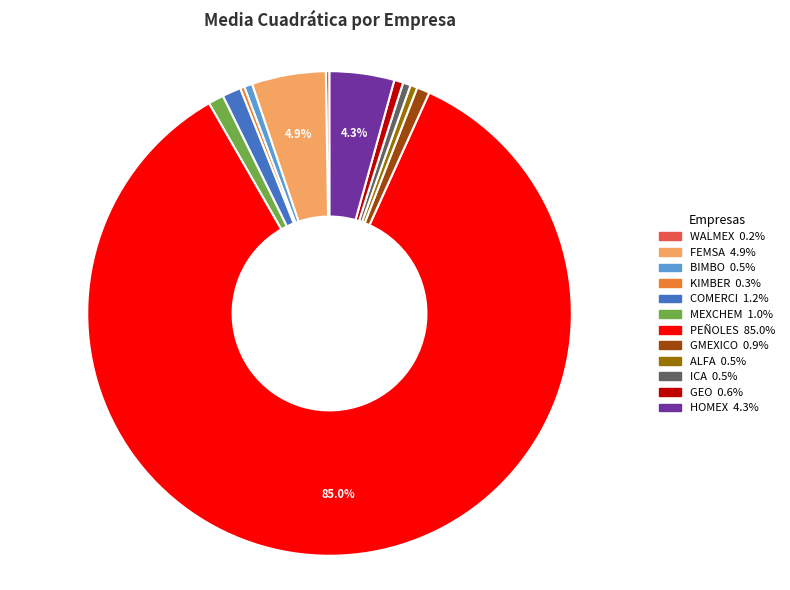

Which slice is the largest?

PEÑOLES